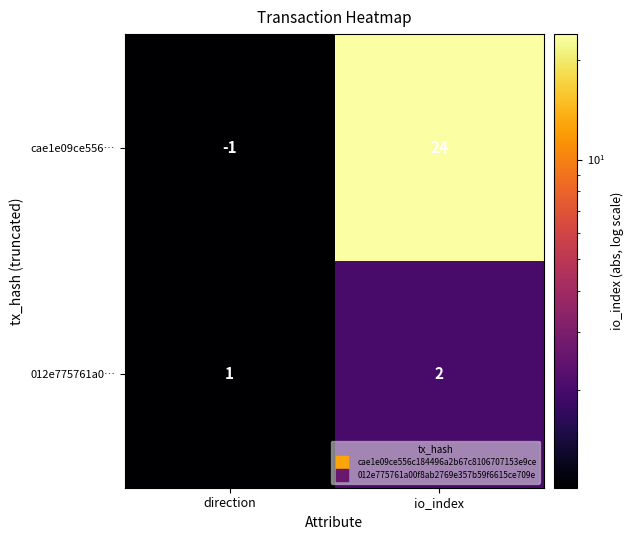

True or false: cae1e09ce556… has a value of 24 at io_index.

True